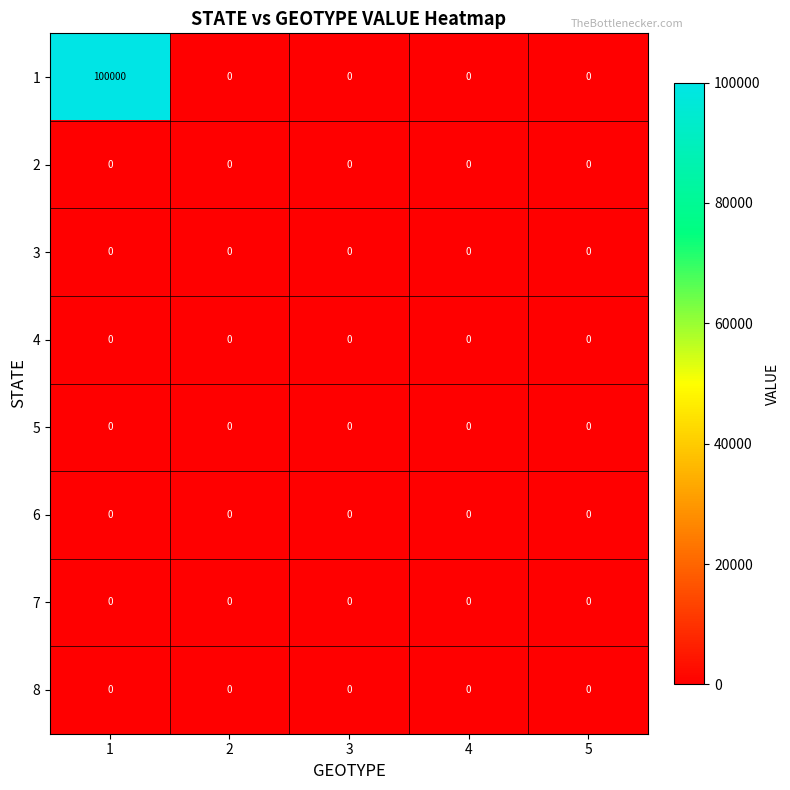

At which category is the sum across all series the highest?

1